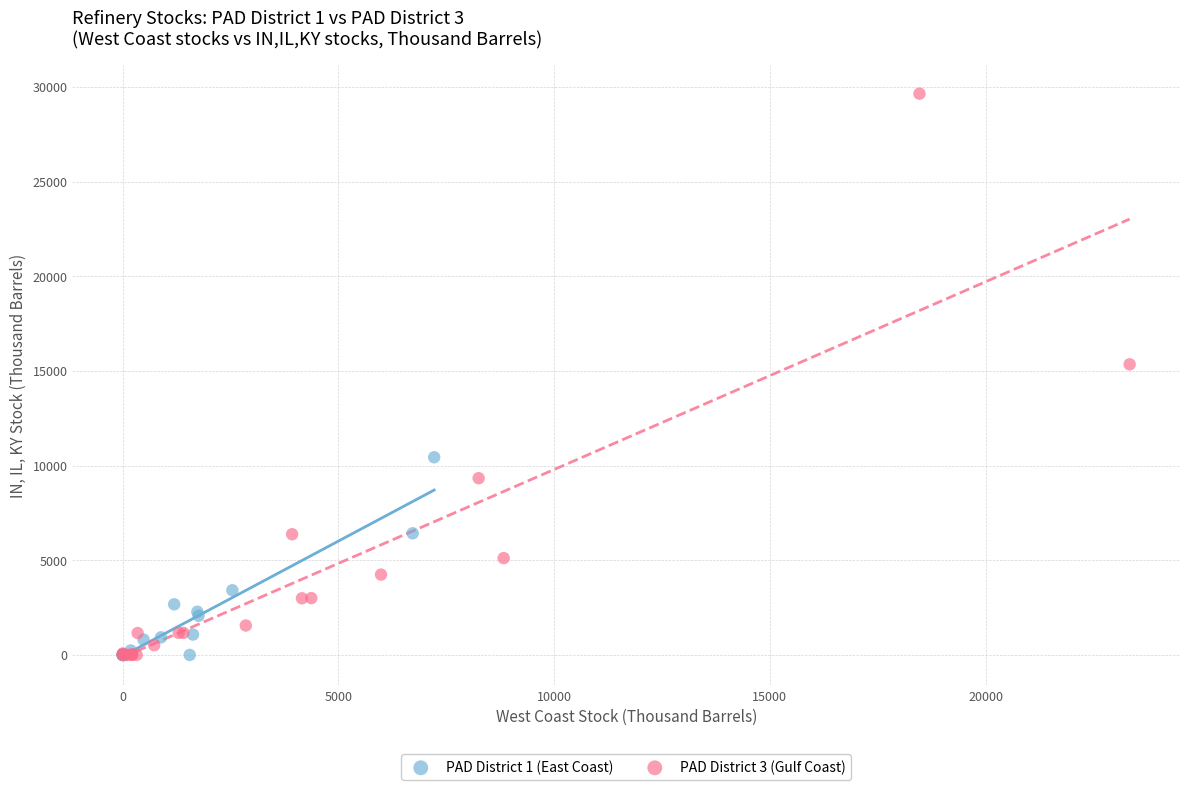

Which series reaches the maximum Y coordinate?

PAD District 3 (Gulf Coast)